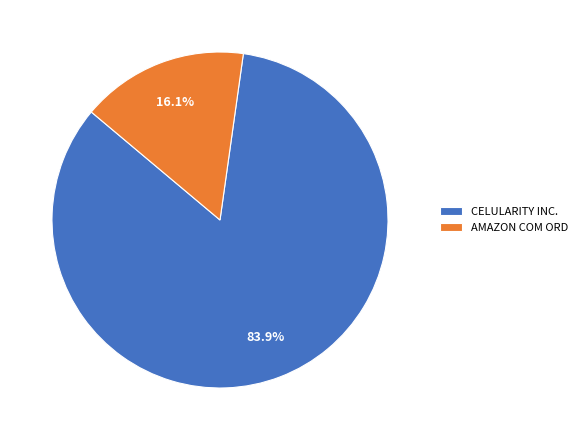

Between CELULARITY INC. and AMAZON COM ORD, which is larger?

CELULARITY INC.